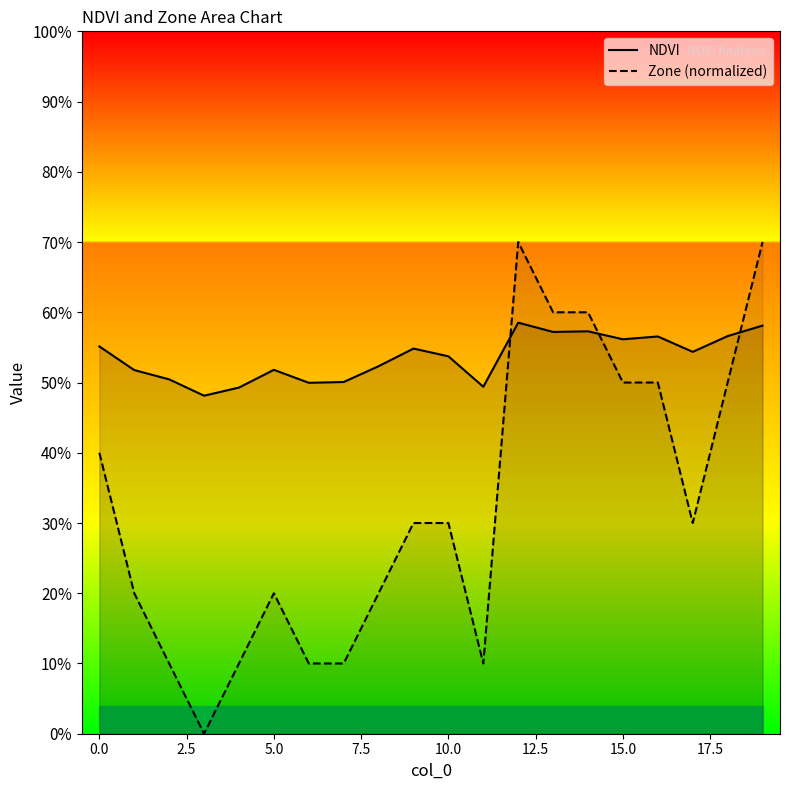

What value does the NDVI series have at 17?

0.5